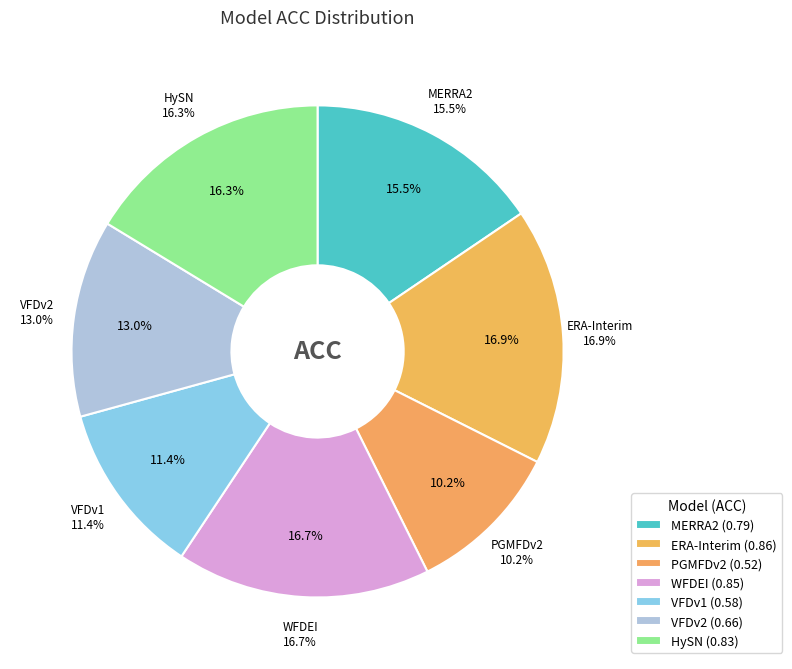

Which category has the smallest portion of the pie?

PGMFDv2